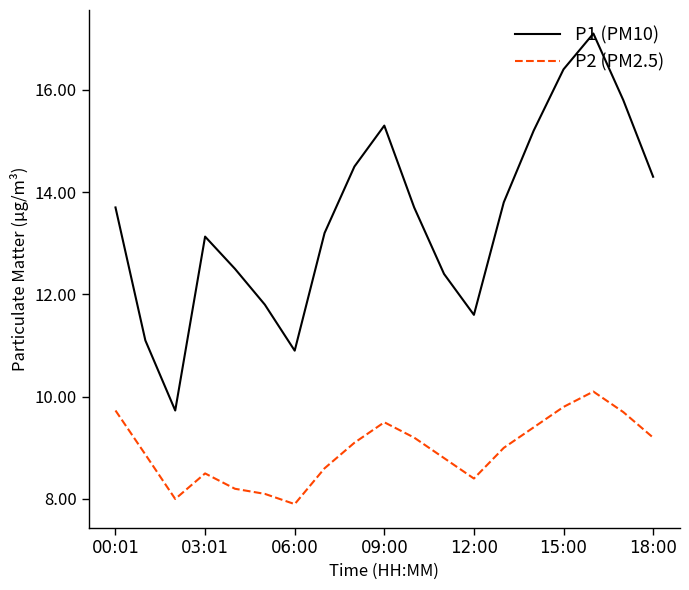

Rank the series by their average value, from highest to lowest.

P1 (PM10), P2 (PM2.5)